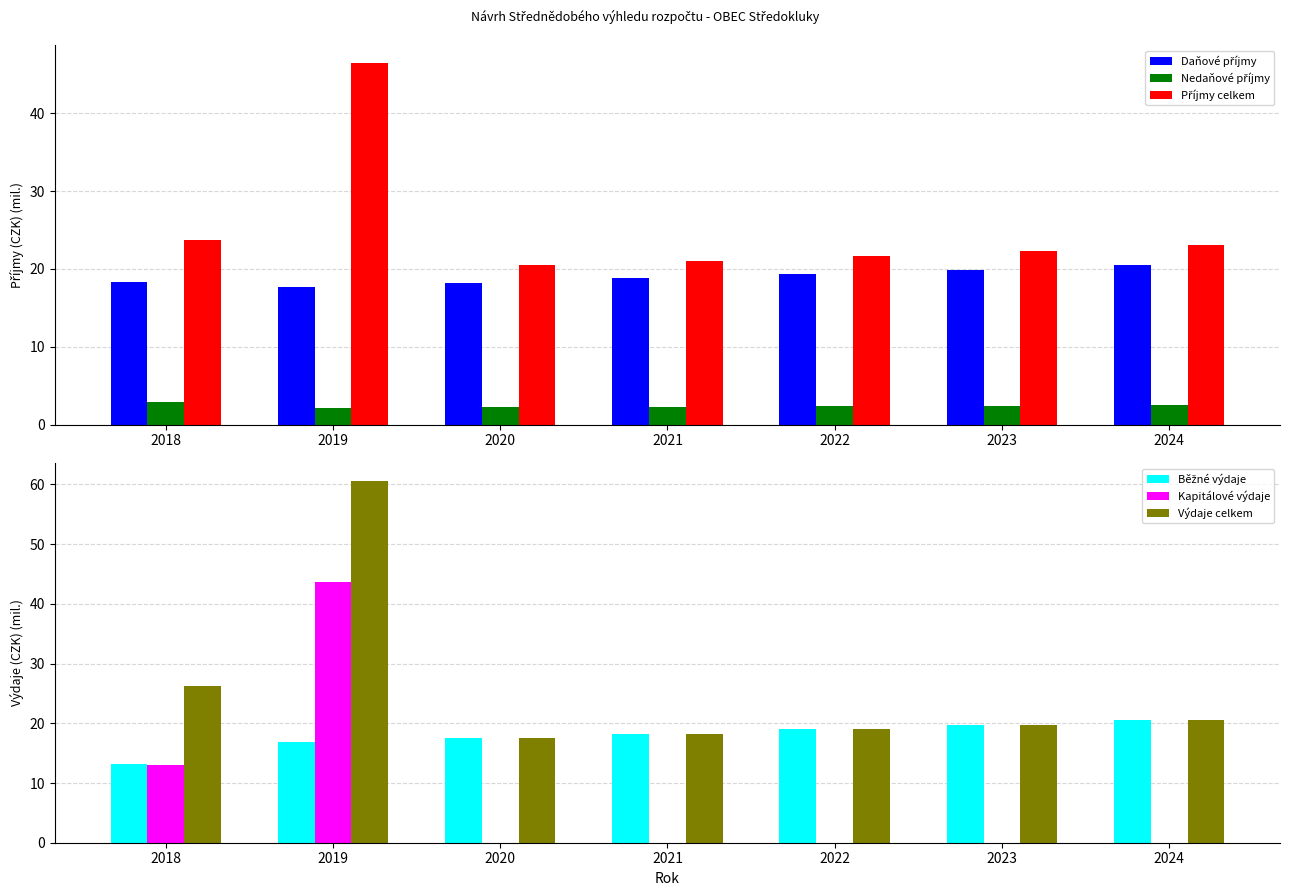

What is the value of the Nedaňové příjmy bar at the 1st from the left?

2.9